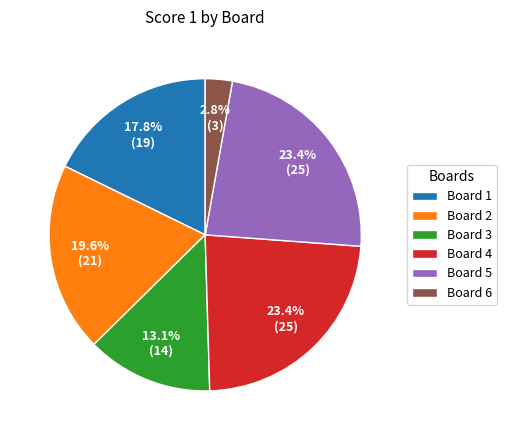

What percentage is the Board 5 slice, to the nearest percent?

23%